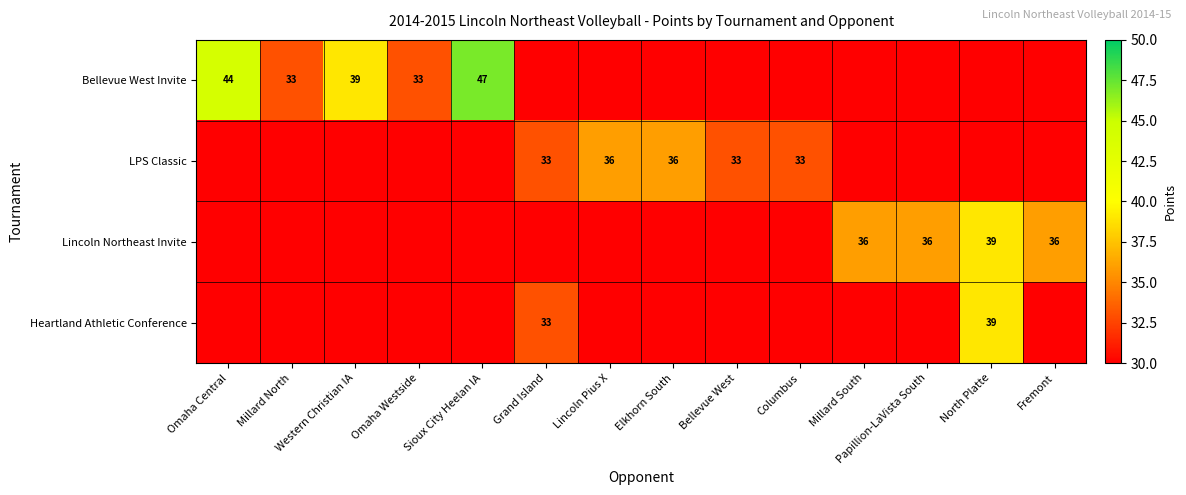

Is the value of Lincoln Northeast Invite at Papillion-LaVista South greater than the value of Bellevue West Invite at Sioux City Heelan IA?

No